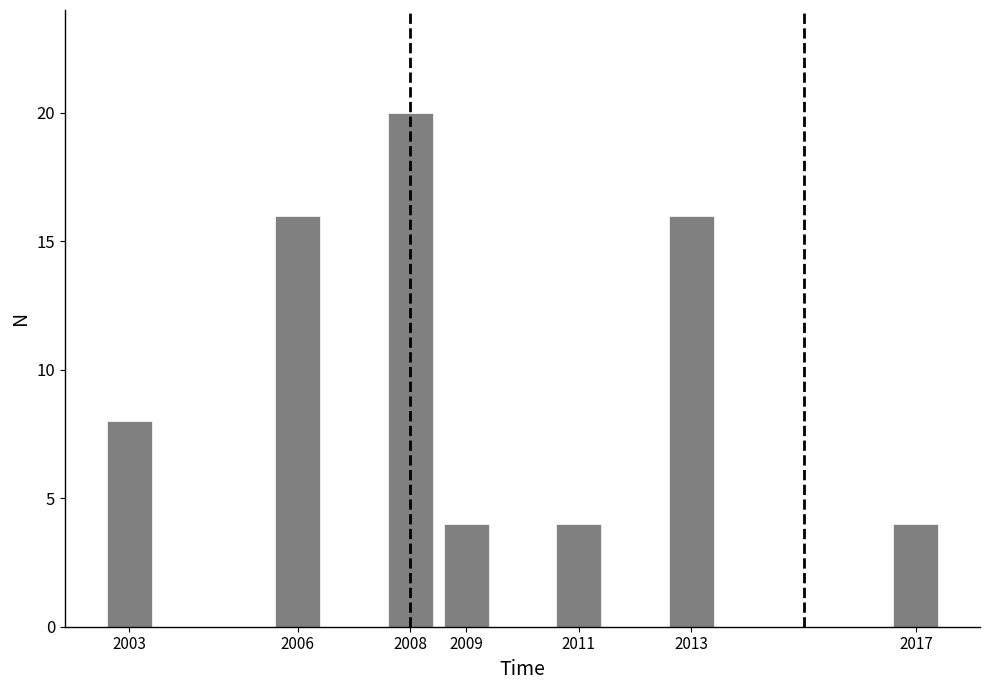

Reading left to right, list all the values displayed in this chart.

2003=8	2006=16	2008=20	2009=4	2011=4	2013=16	2017=4